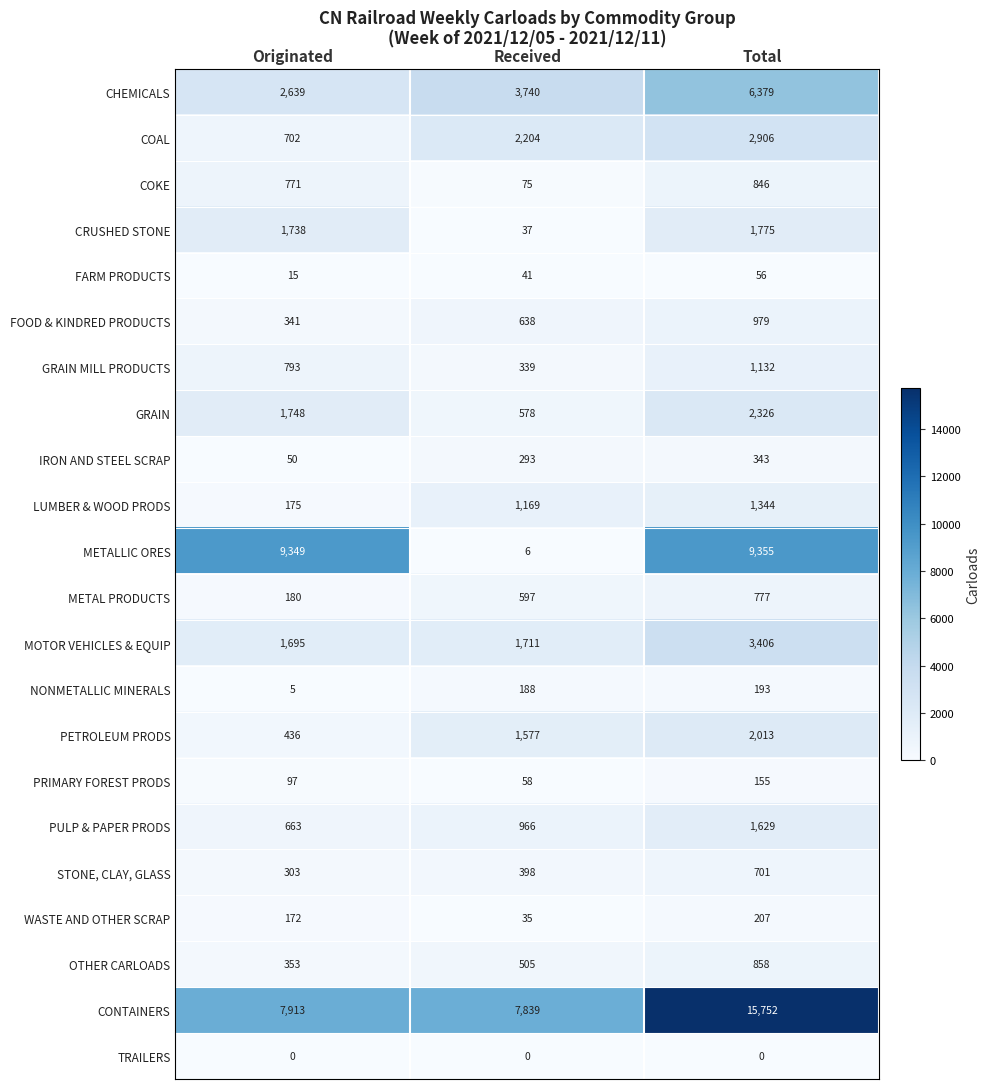

List the series in order of their peak value, lowest first.

TRAILERS, FARM PRODUCTS, PRIMARY FOREST PRODS, NONMETALLIC MINERALS, WASTE AND OTHER SCRAP, IRON AND STEEL SCRAP, STONE, CLAY, GLASS, METAL PRODUCTS, COKE, OTHER CARLOADS, FOOD & KINDRED PRODUCTS, GRAIN MILL PRODUCTS, LUMBER & WOOD PRODS, PULP & PAPER PRODS, CRUSHED STONE, PETROLEUM PRODS, GRAIN, COAL, MOTOR VEHICLES & EQUIP, CHEMICALS, METALLIC ORES, CONTAINERS